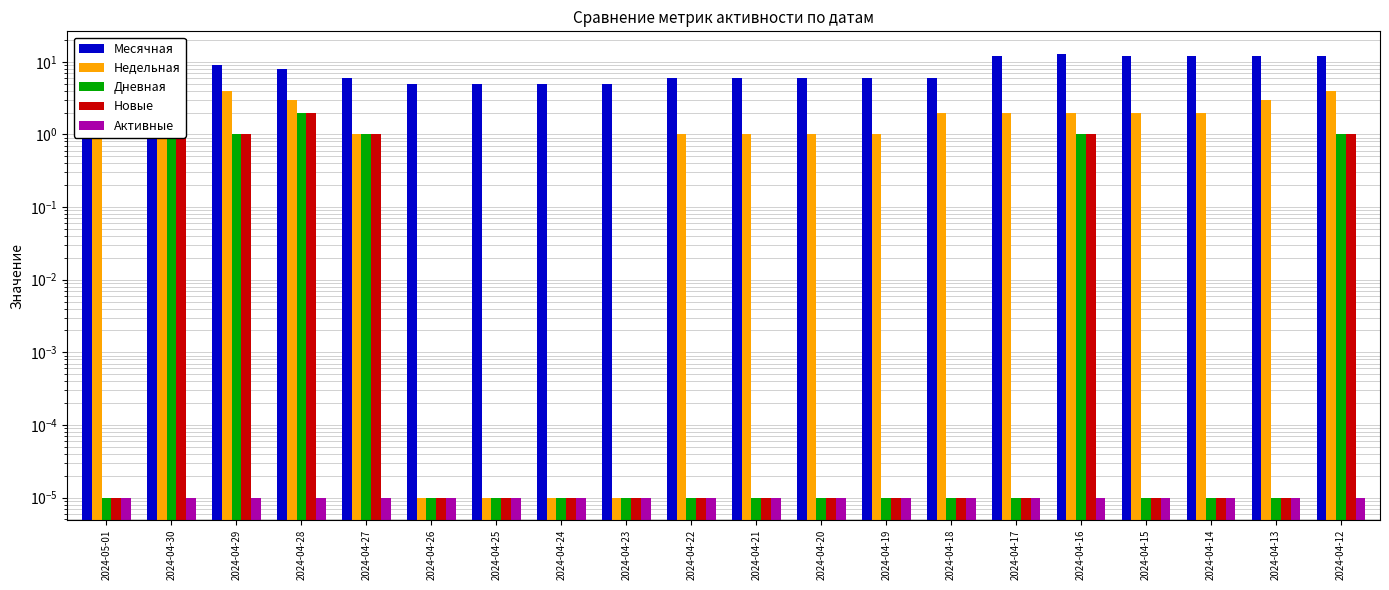

Which series has the largest total across all categories?

Месячная